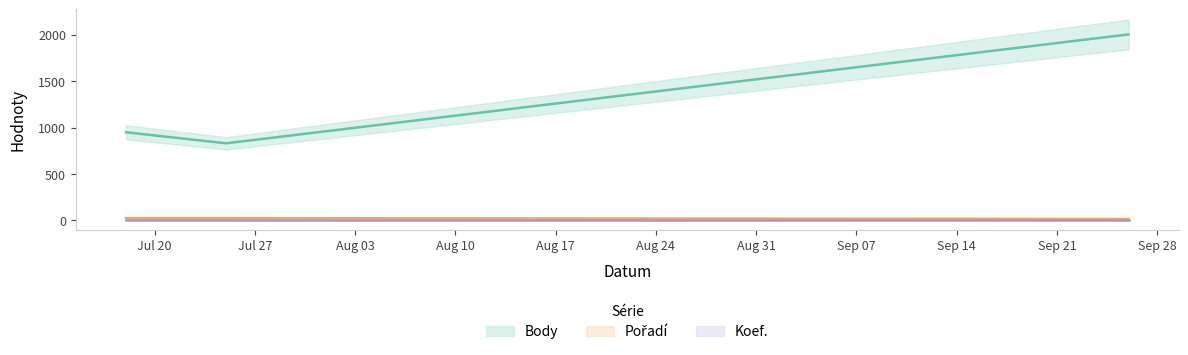

Is it true that Body equals 1239 at 2020-07-25?

False